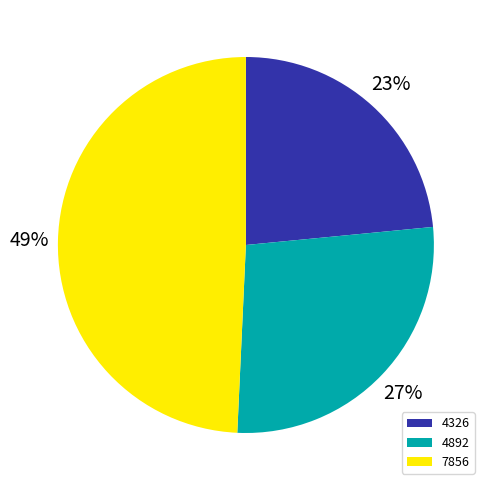

Rank the categories by value from lowest to highest.

4326, 4892, 7856